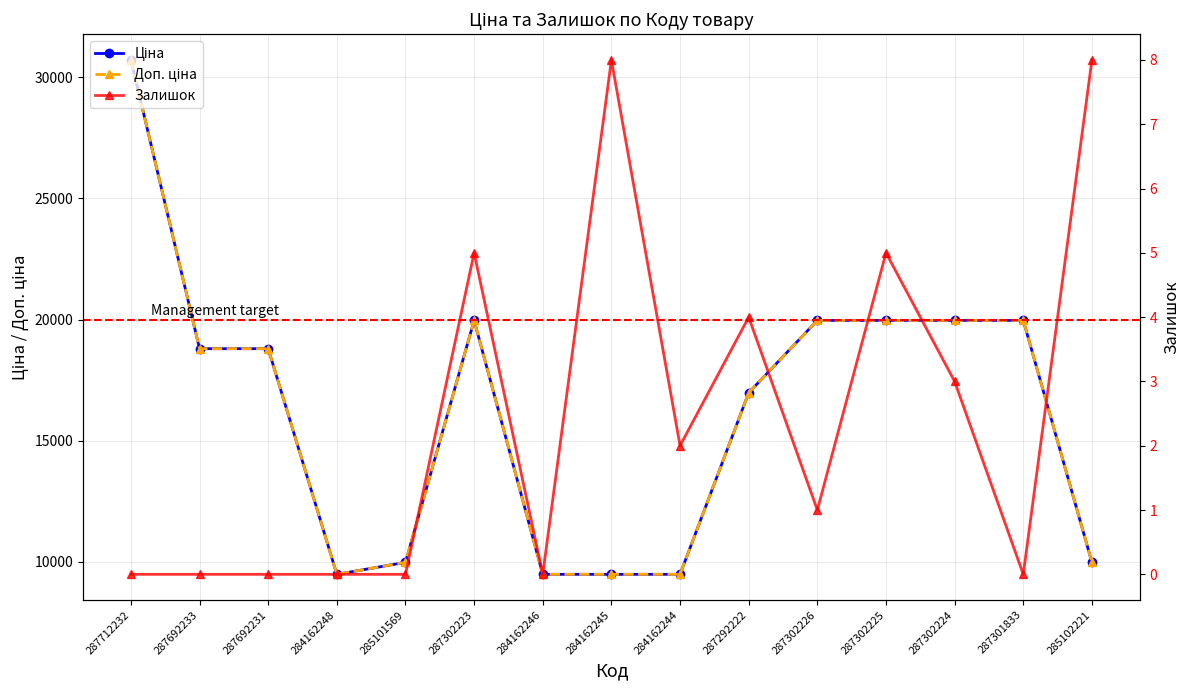

Between 287301833 and 285101569, which is larger?

287301833